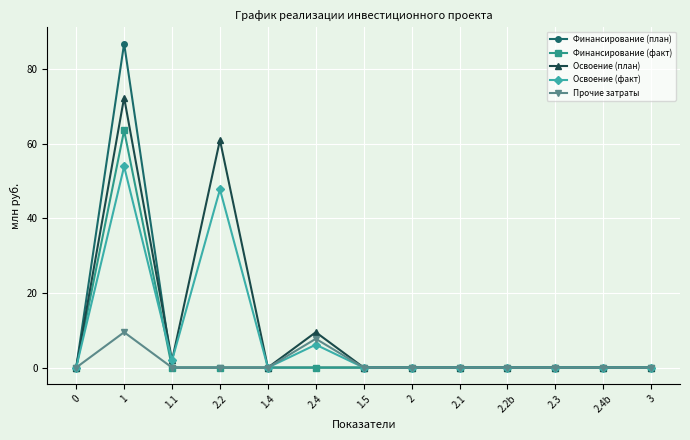

At which category does Освоение (план) reach its first local valley?

1.1